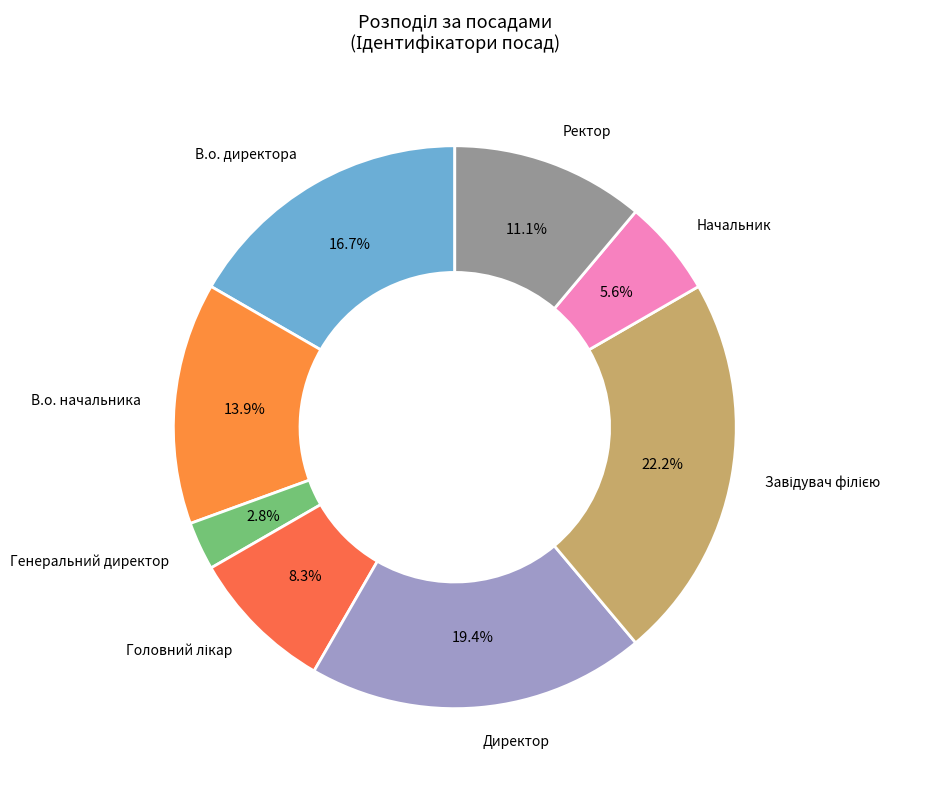

What portion of the pie excludes Ректор?

88.9%